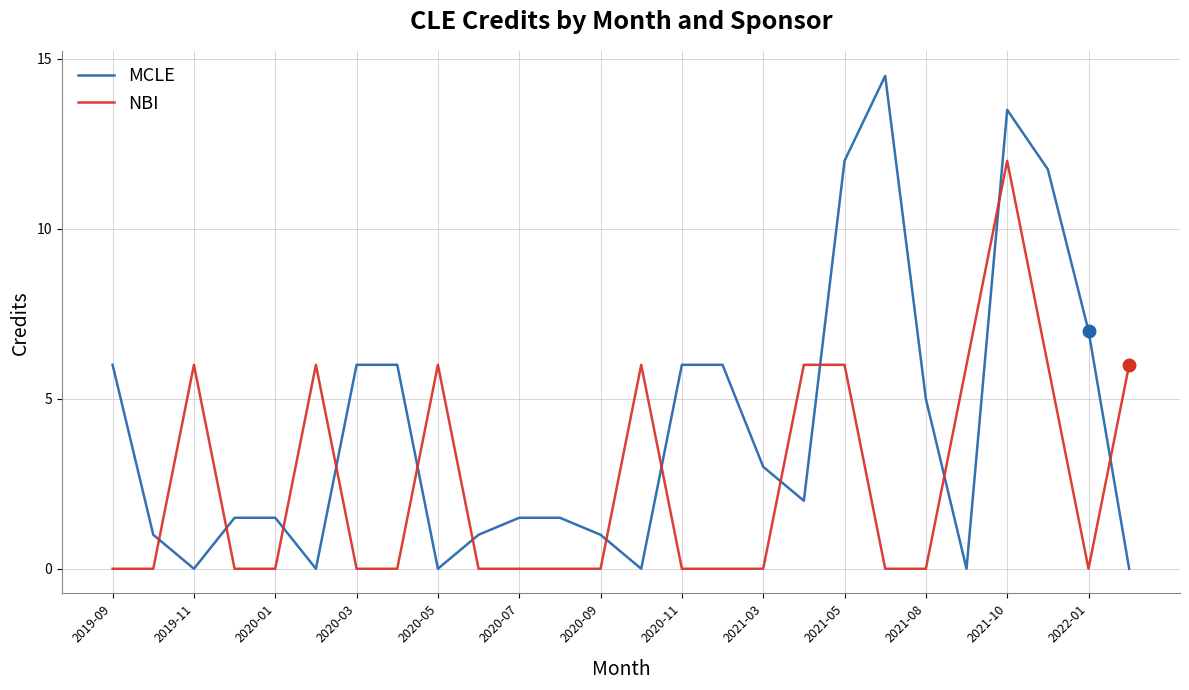

What is the highest value of the MCLE series?

14.5